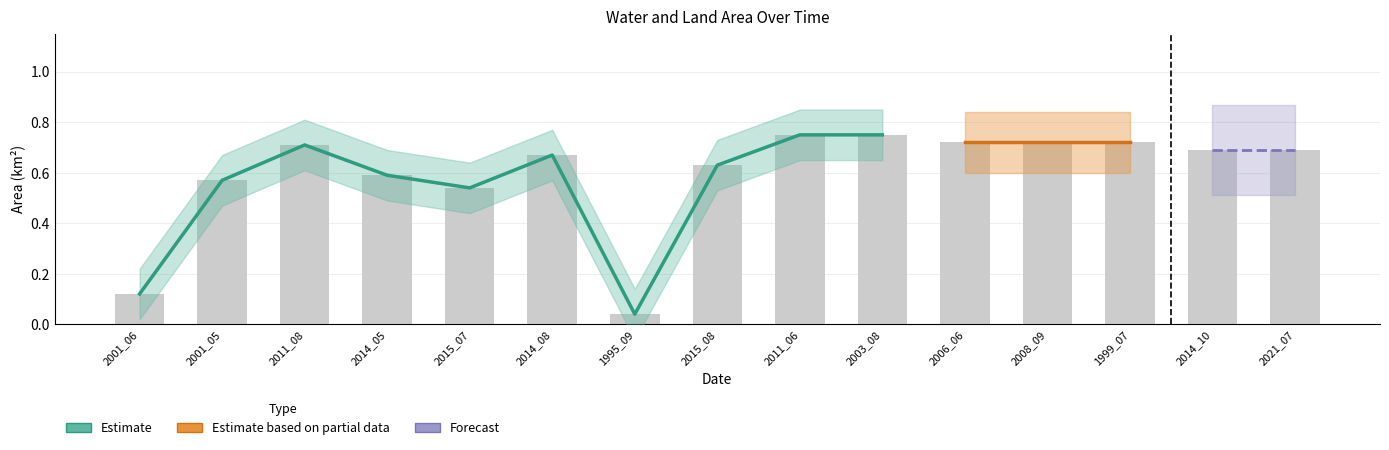

How many groups of bars are there?

15